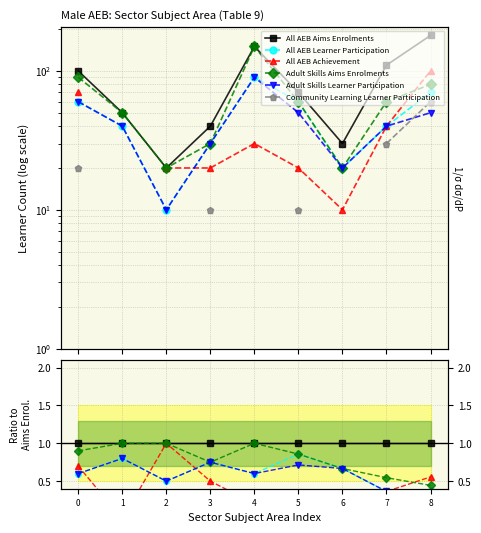

What is the difference between the highest and lowest values at 3?

0.8